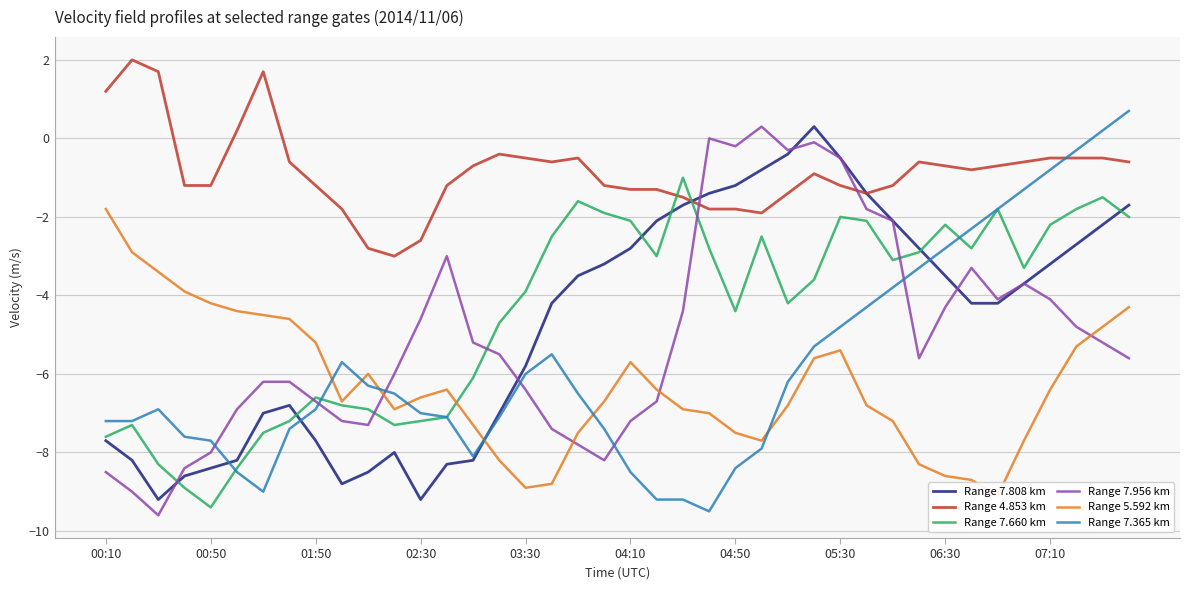

Which series ends up on top after the final intersection of Range 7.956 km and Range 4.853 km?

Range 4.853 km